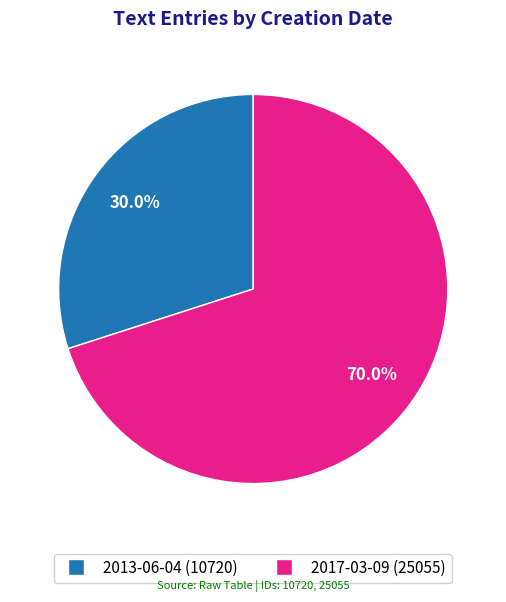

Does any single category account for the majority?

Yes